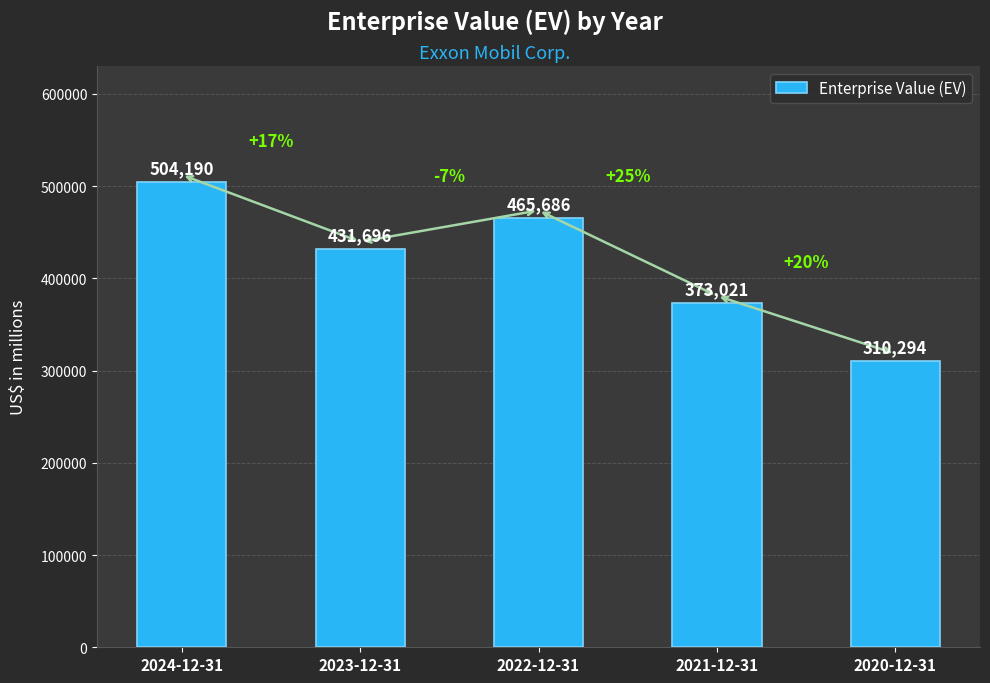

Approximately how many times larger is the value at 2024-12-31 compared to 2021-12-31?

1.4